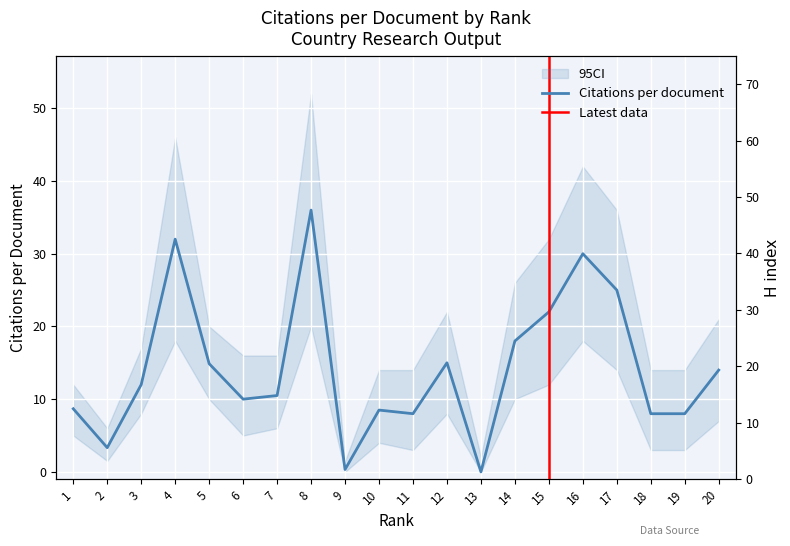

The value of Citations per document at 5 is 26.4. True or false?

False